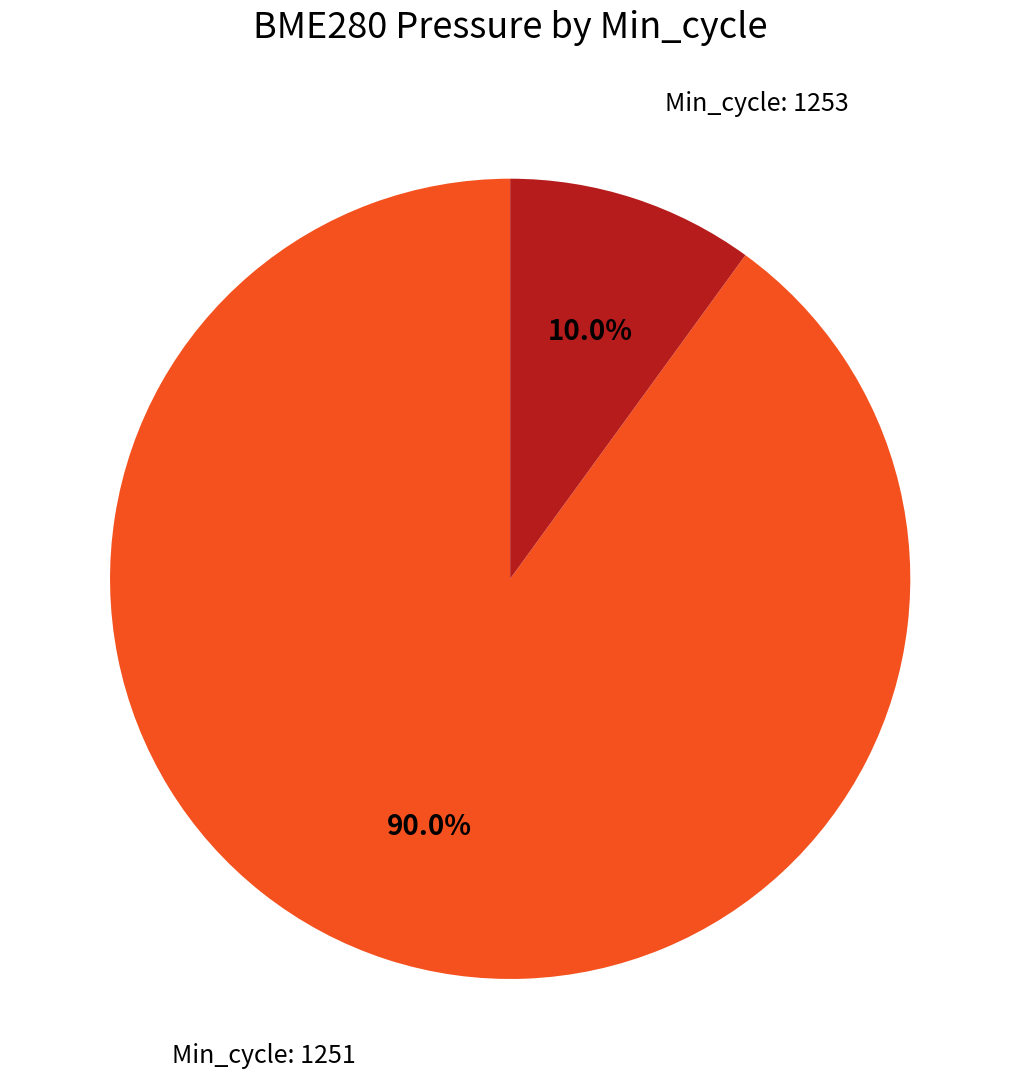

How many slices are in this pie chart?

2